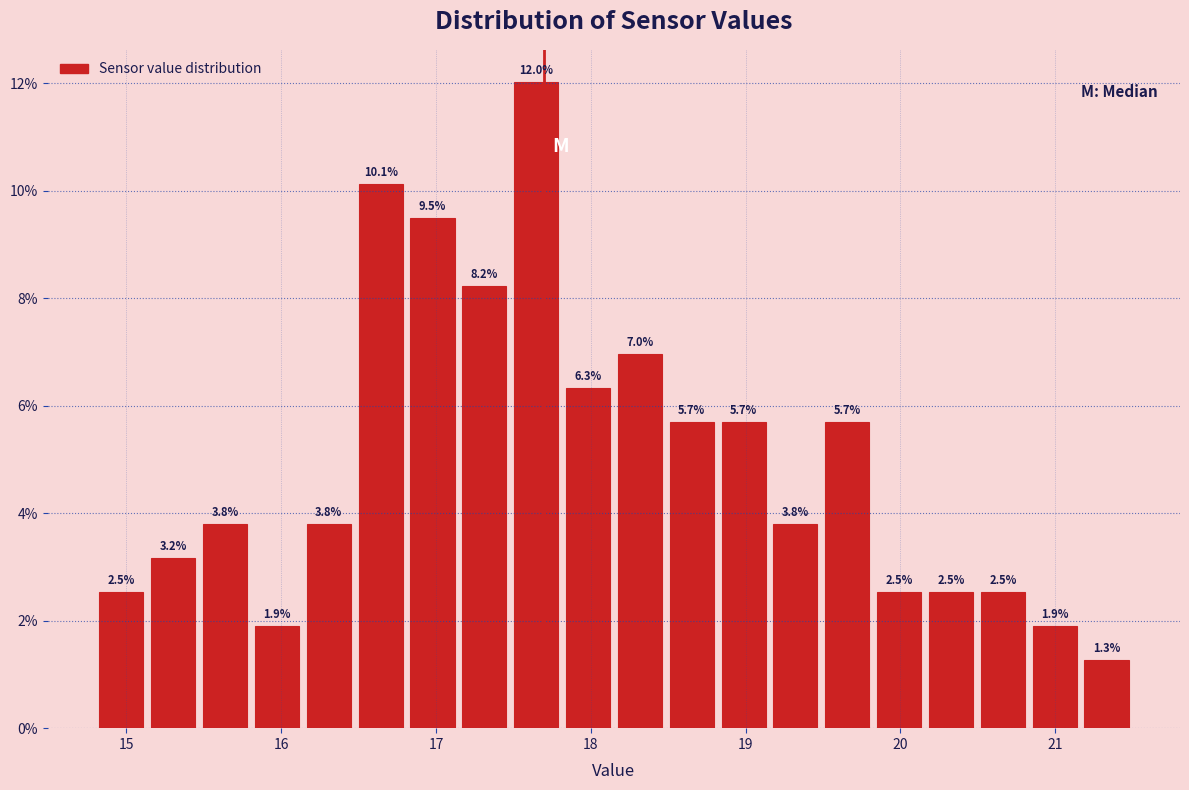

Around what value on the x-axis is the tallest bar? Give the approximate position of its centre, as read against the axis.

17.6